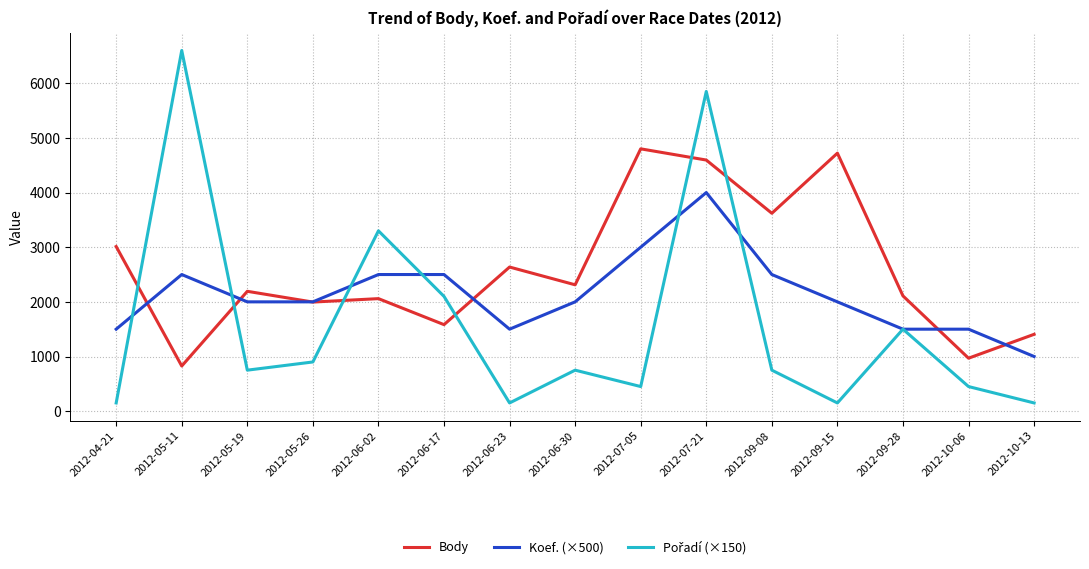

What position from the right is 2012-05-11?

14